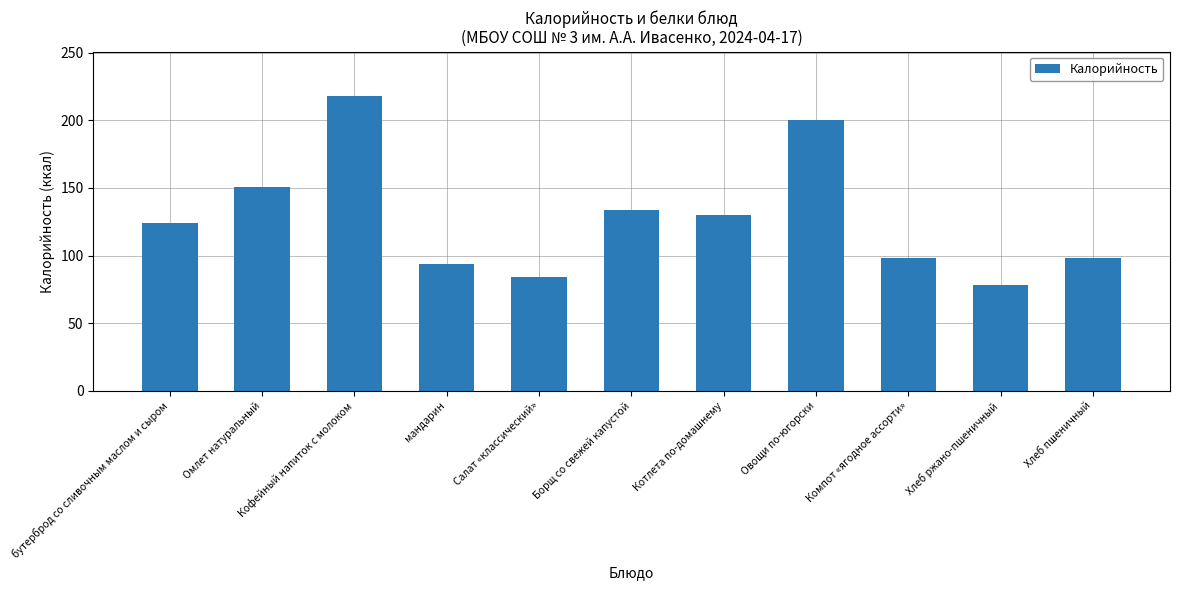

What is the label of the 5th bar from the left?

Салат «классический»